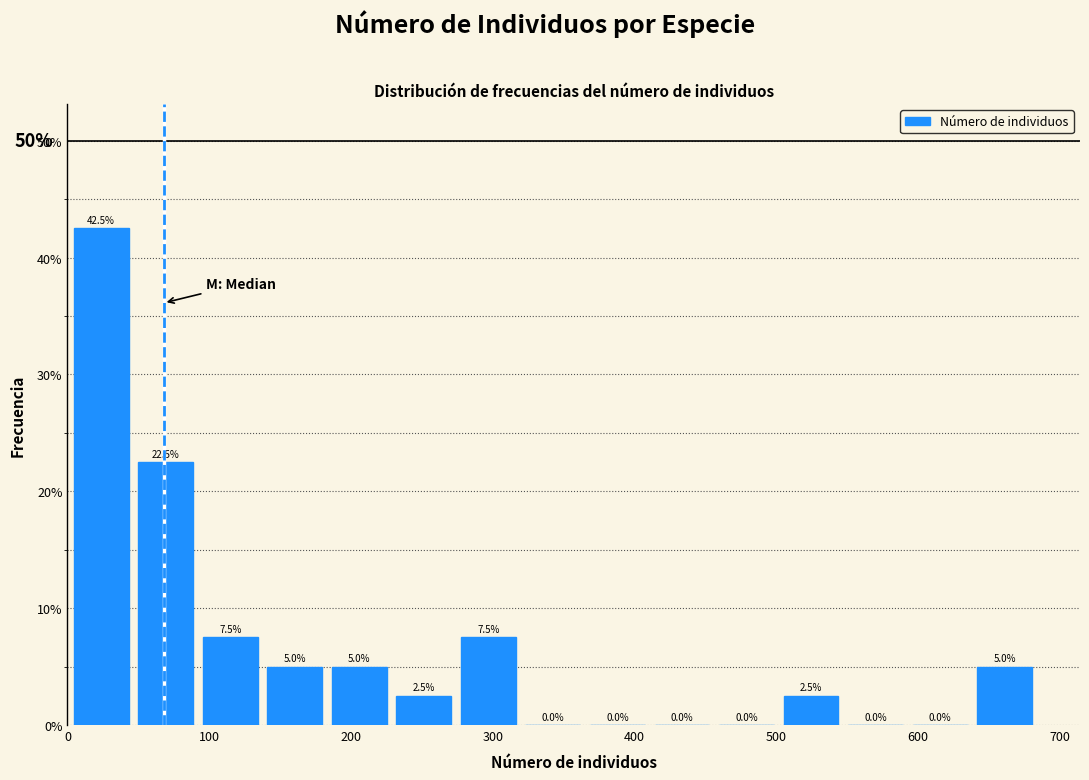

What is the height of the bar covering 180 to 230 on the x-axis? The bar edges are not printed on the chart, so give them approximately, as read against the axis.

5.0